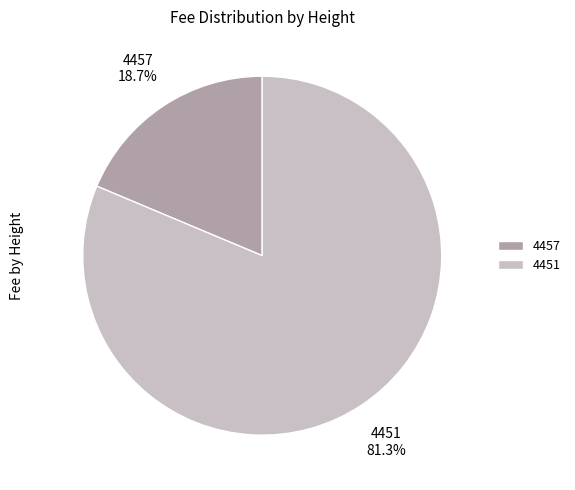

To the nearest percent, what portion does 4457 represent?

19%